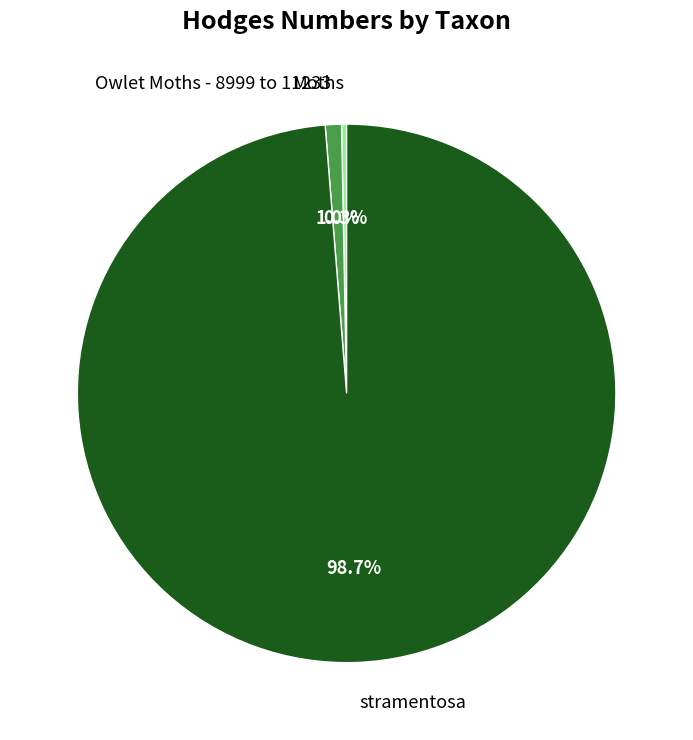

What is the smallest slice in the pie chart?

Moths